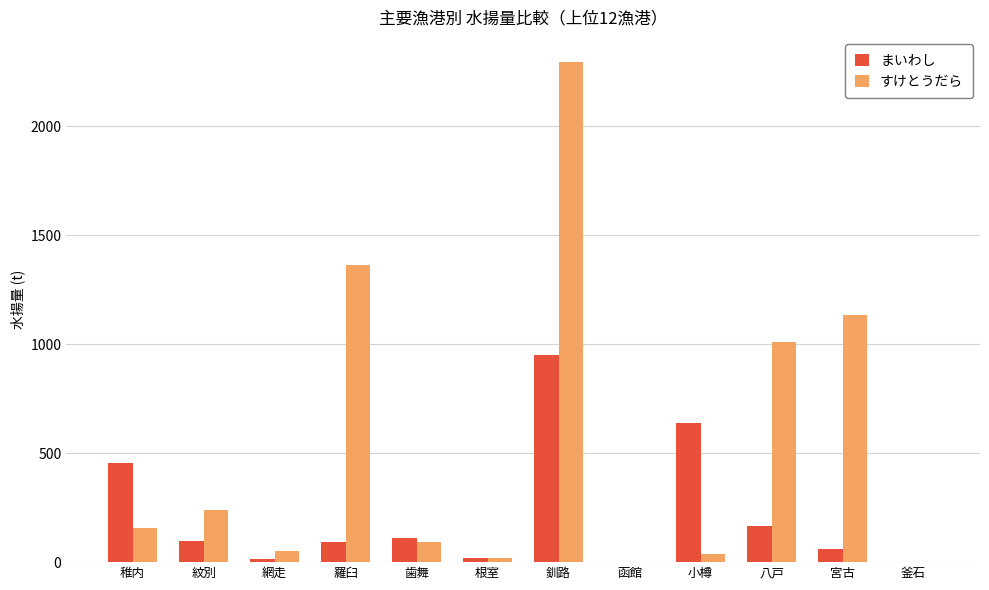

What is the sum of all すけとうだら values?

6400.3